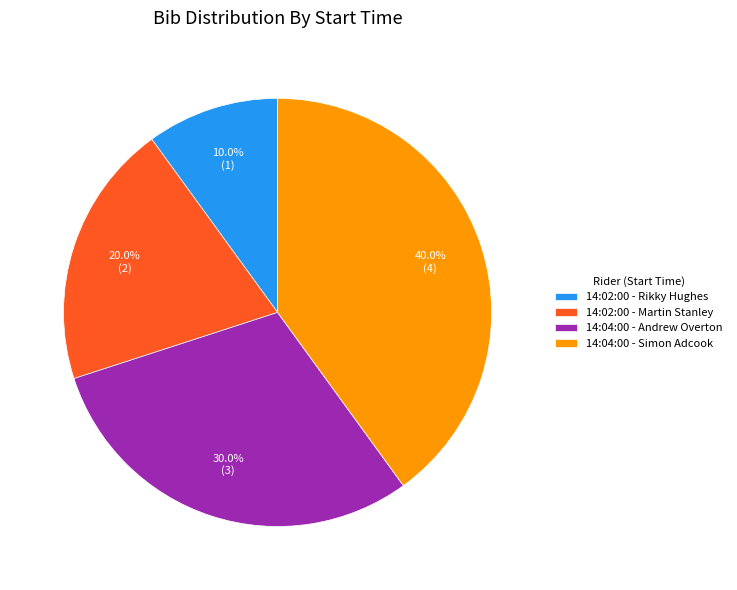

How many segments does this pie chart have?

4